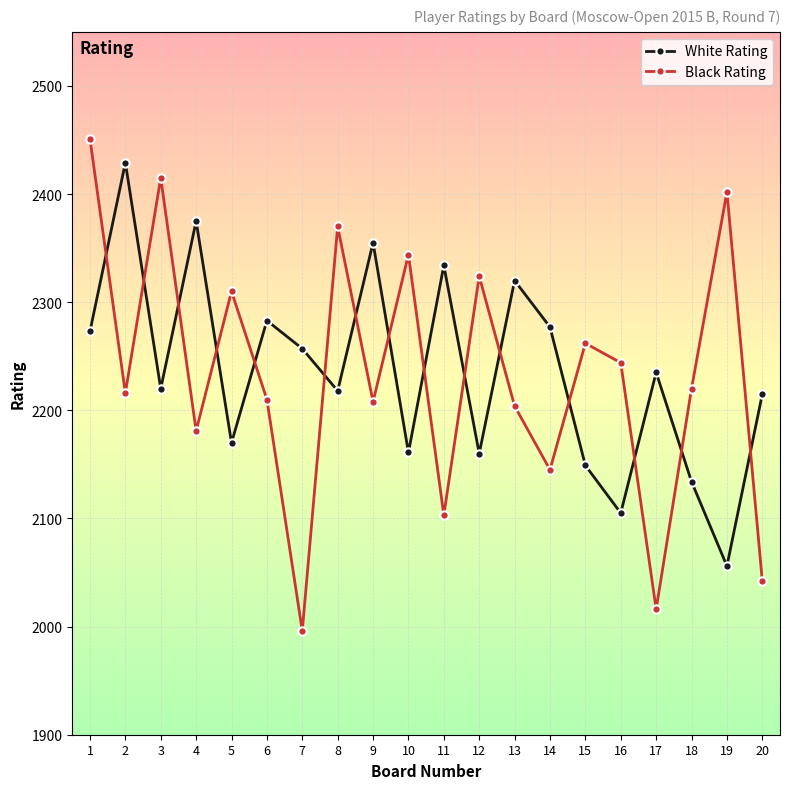

How many intersections are there between White Rating and Black Rating?

15